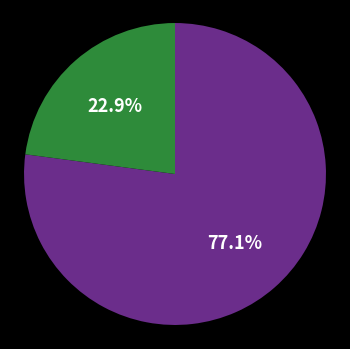

Rank the categories by value from highest to lowest.

A, B